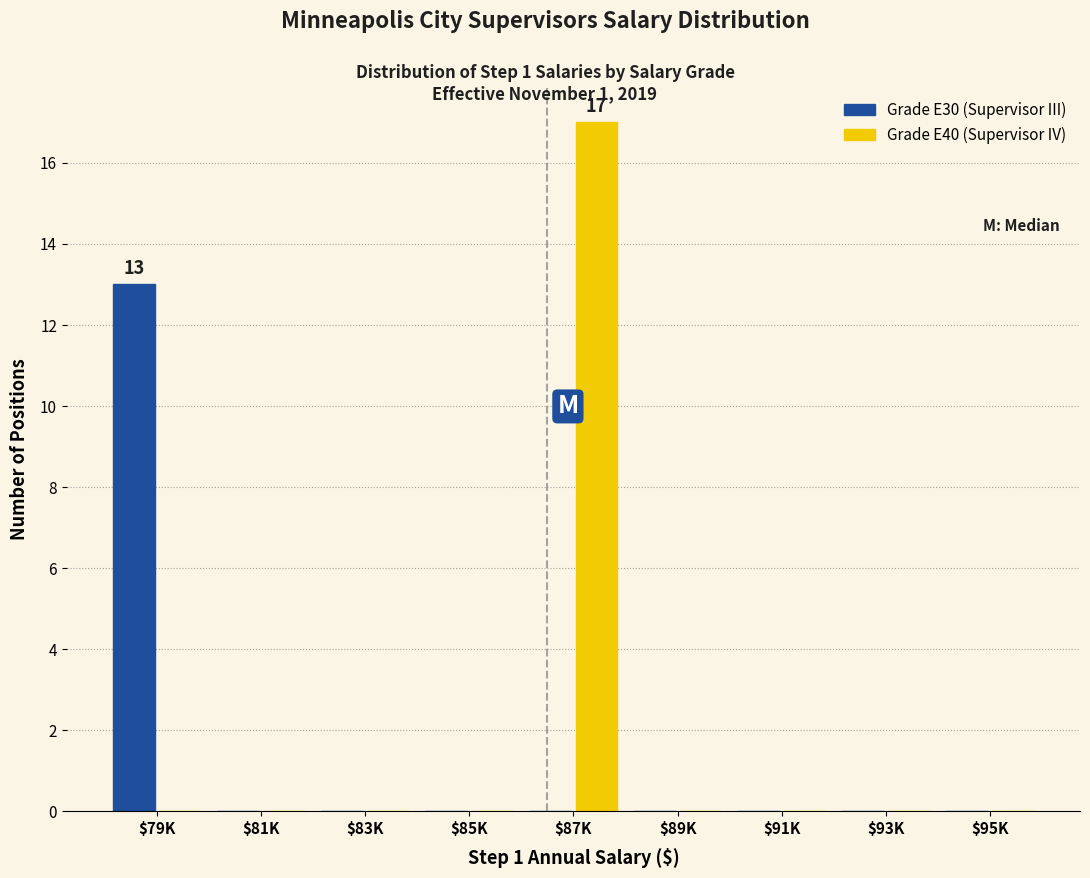

What is the maximum value shown in the chart?

17